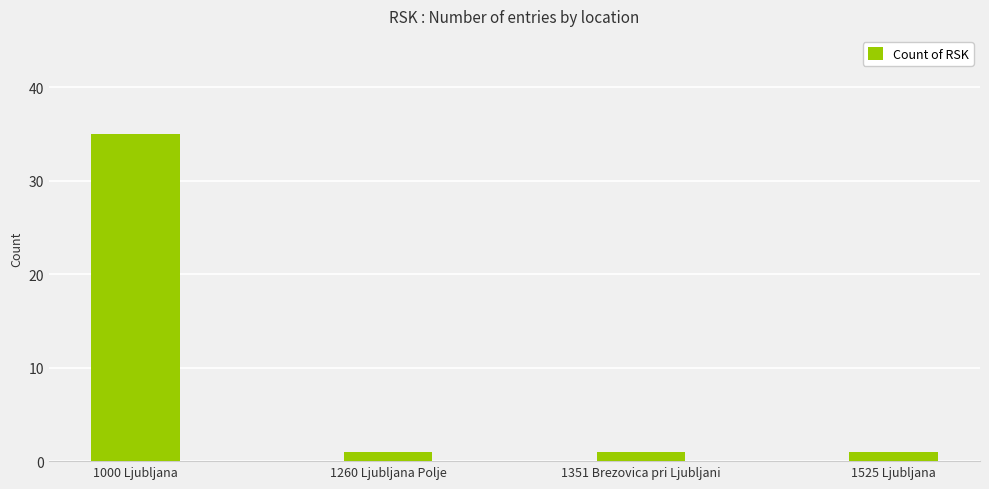

What is the sum of the values at 1000 Ljubljana and 1525 Ljubljana?

36